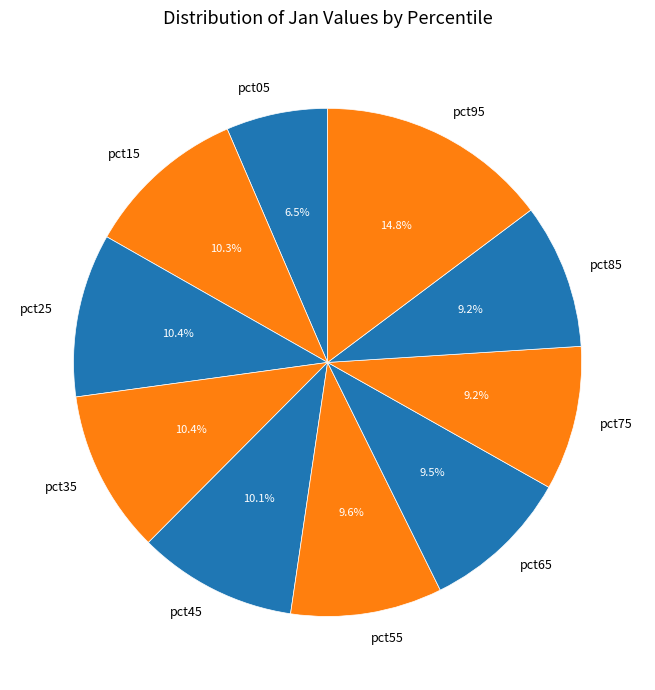

Which has a higher value, pct25 or pct05?

pct25